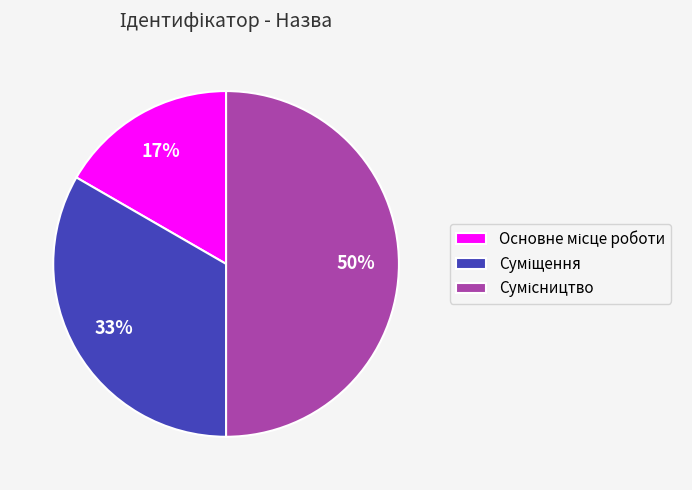

To the nearest percent, what is the difference between the largest and smallest slice percentages?

33%